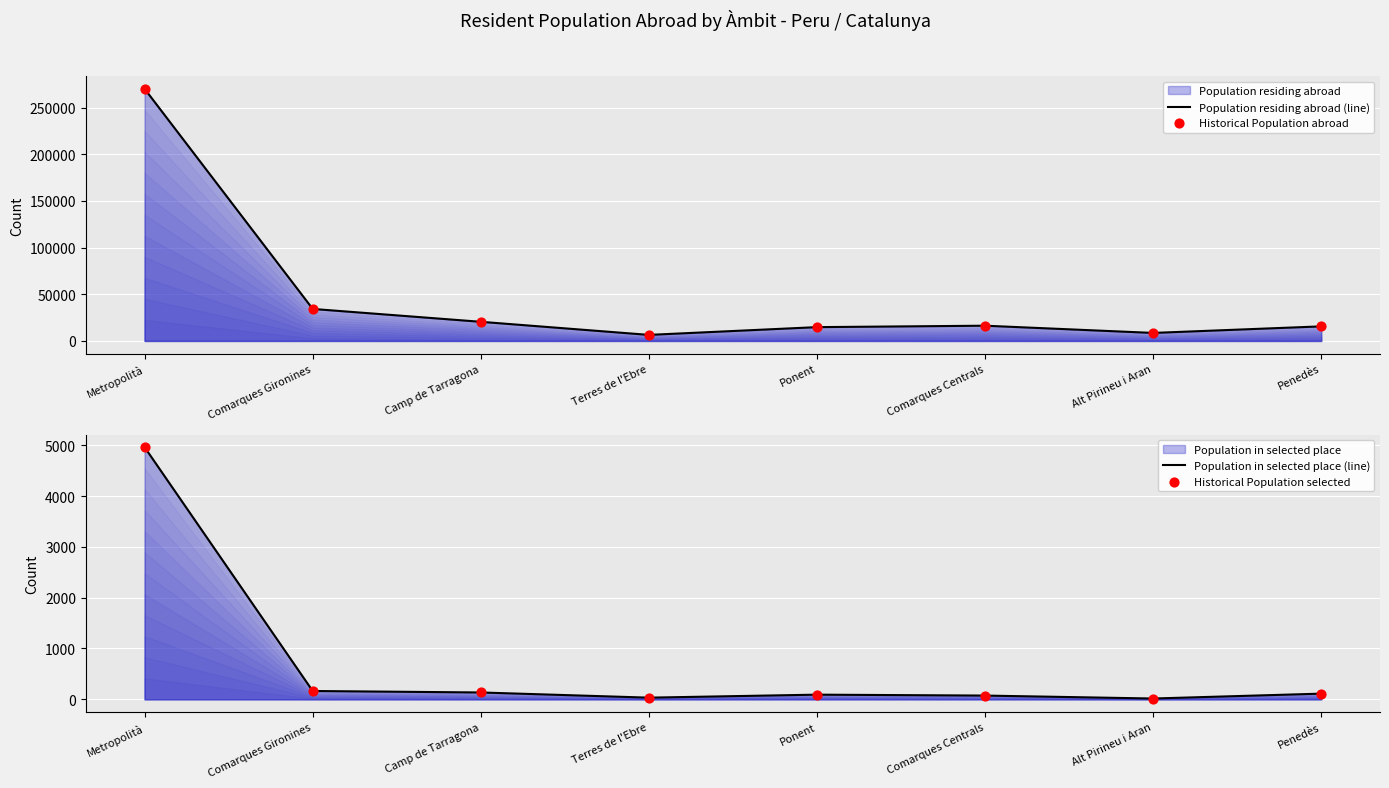

Which series has the widest spread of Y values?

Population residing abroad (line)